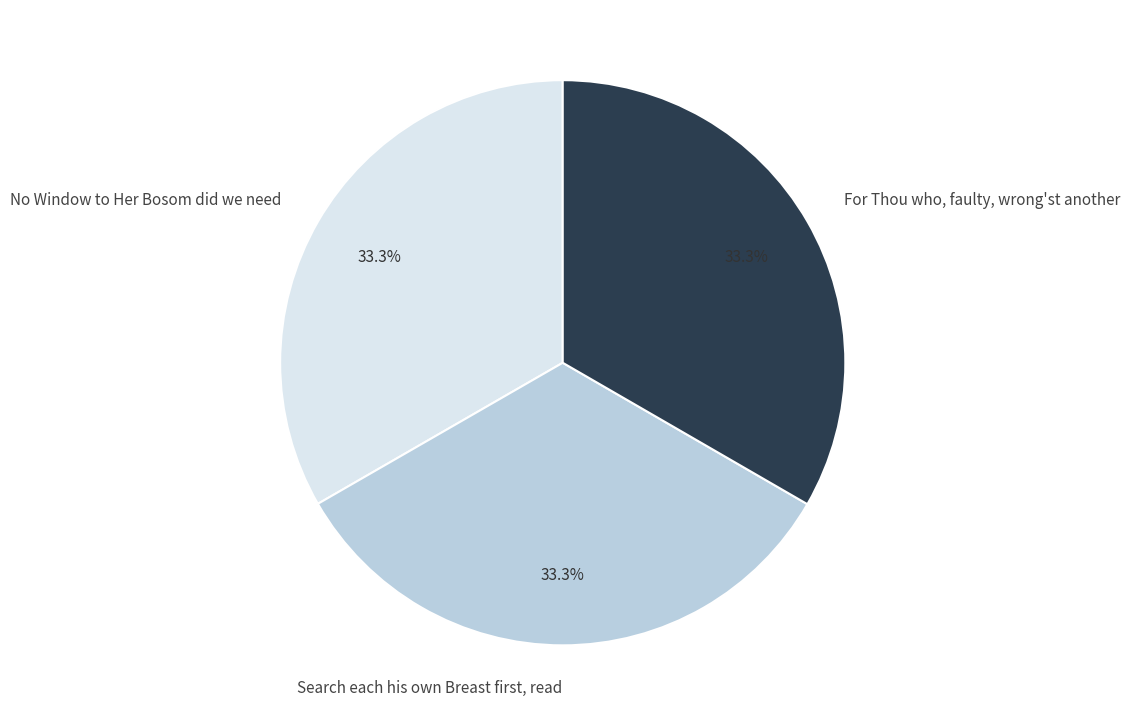

To the nearest percent, what percentage of the pie is For Thou who, faulty, wrong'st another?

33%